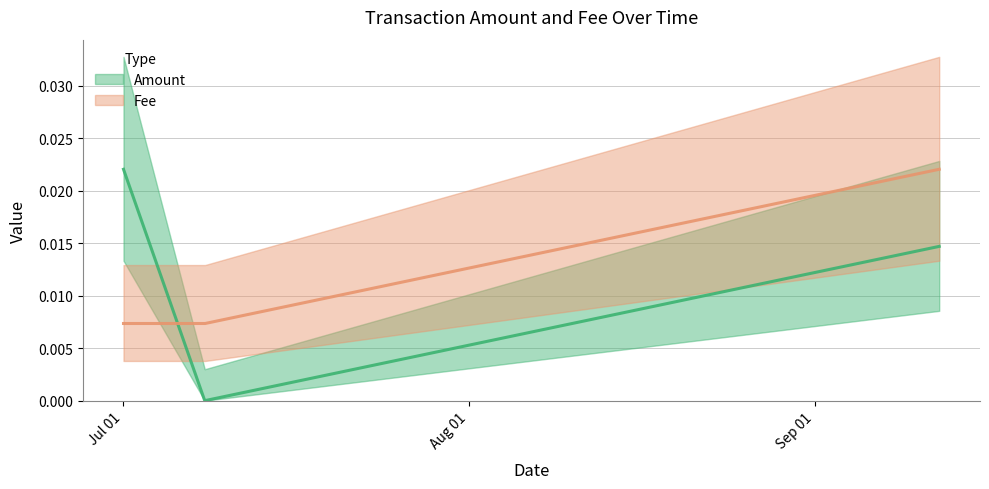

Between Jul 01 and Aug 01, which series saw the biggest shift?

Amount